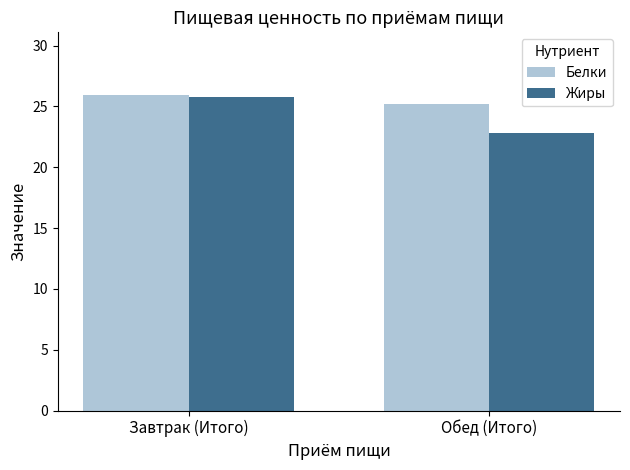

True or false: Белки has a value of 10.4 at Завтрак (Итого).

False